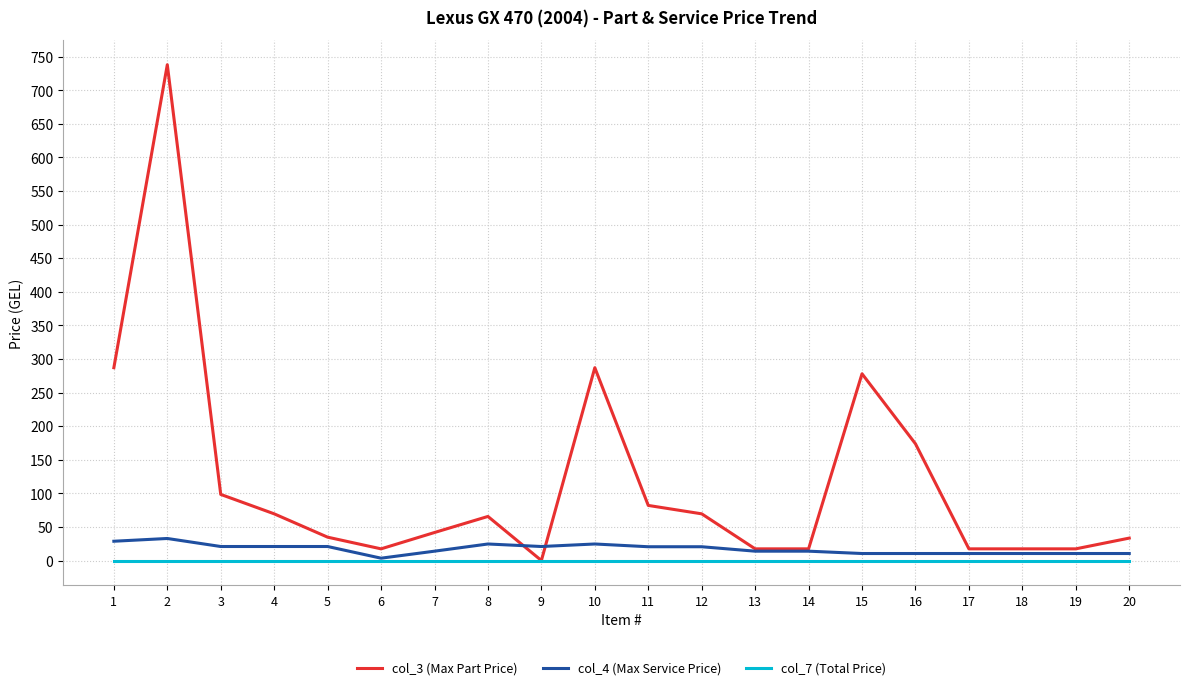

Rank the series by their maximum value, from highest to lowest.

col_3 (Max Part Price), col_4 (Max Service Price), col_7 (Total Price)